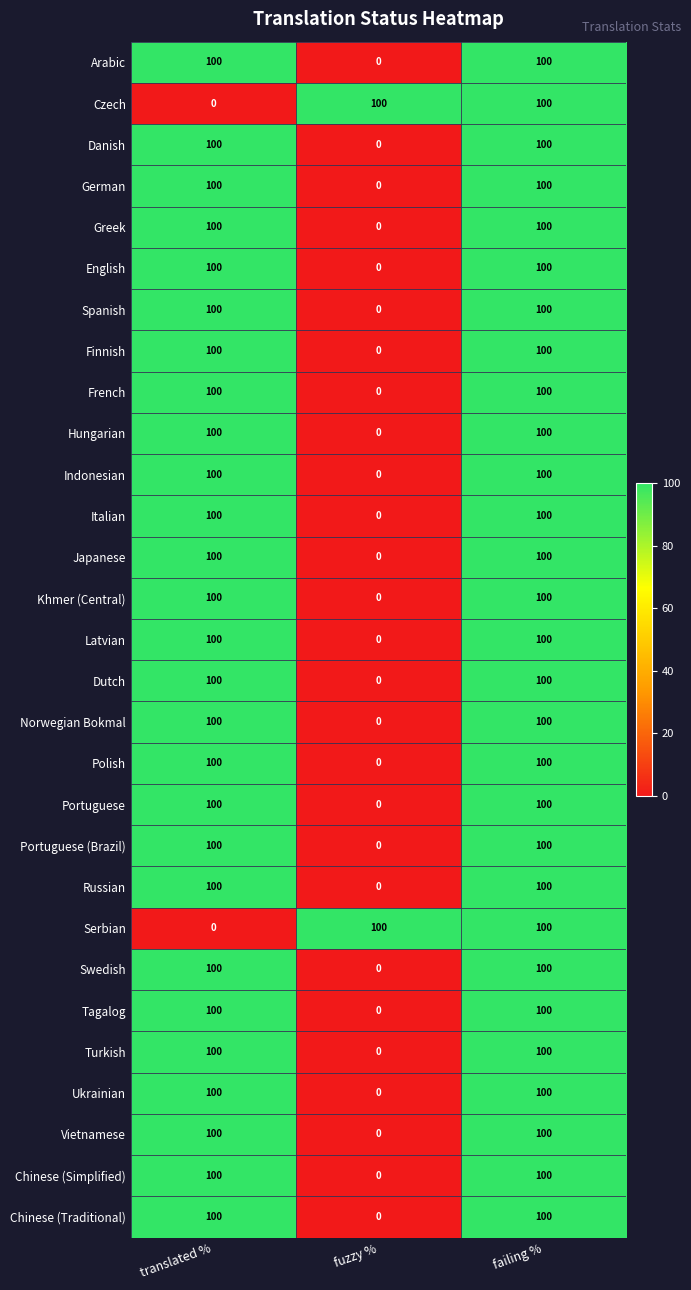

Count the number of data series in this chart.

29